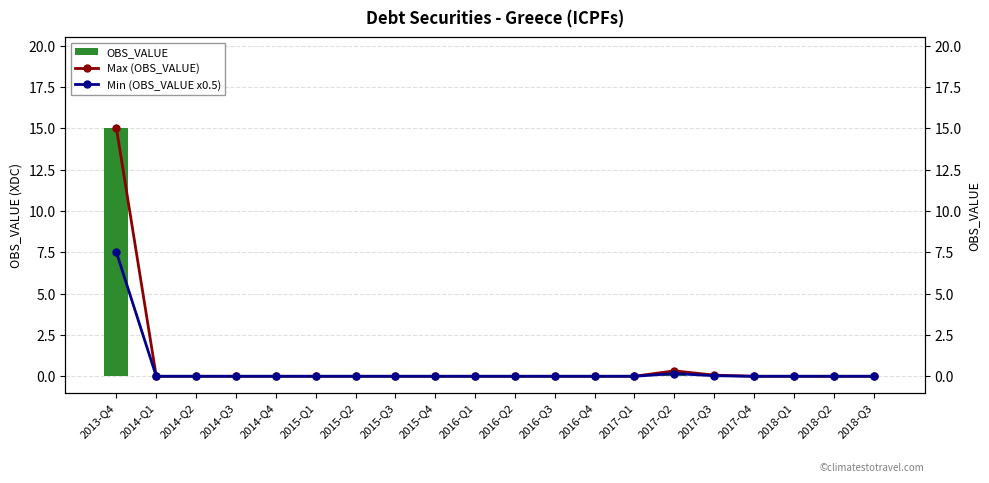

What is the total value across all series at 2017-Q2?

0.8